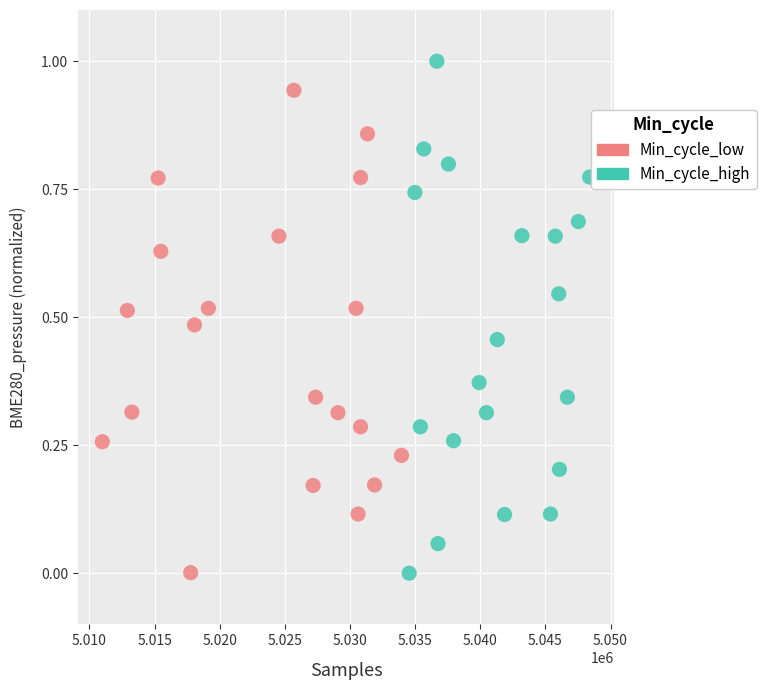

What are all the series names shown in the legend?

Min_cycle_low, Min_cycle_high